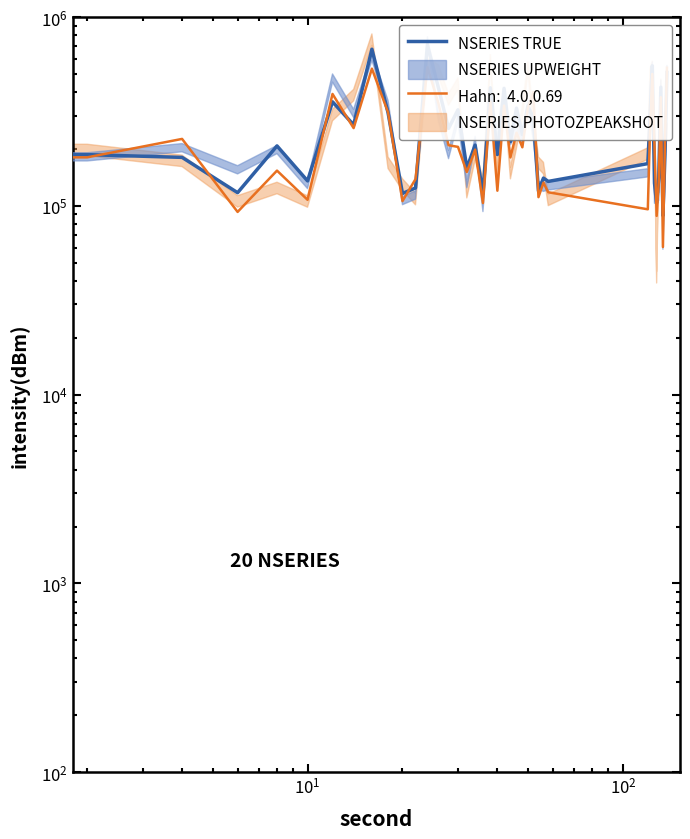

What is the maximum value shown in the chart?

714750.9